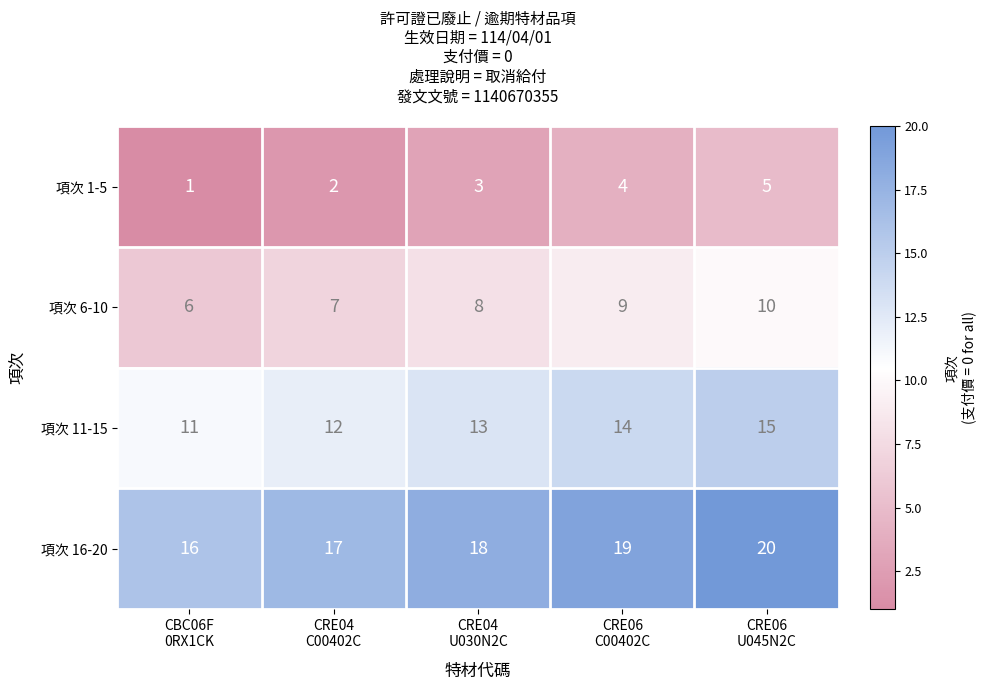

List the series in order of their peak value, lowest first.

項次 1-5, 項次 6-10, 項次 11-15, 項次 16-20